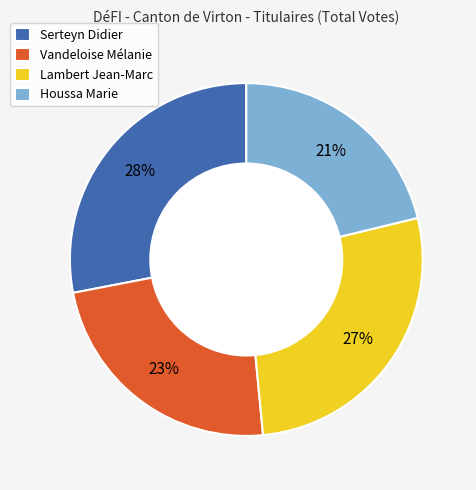

To the nearest percent, what portion does Houssa Marie represent?

21%